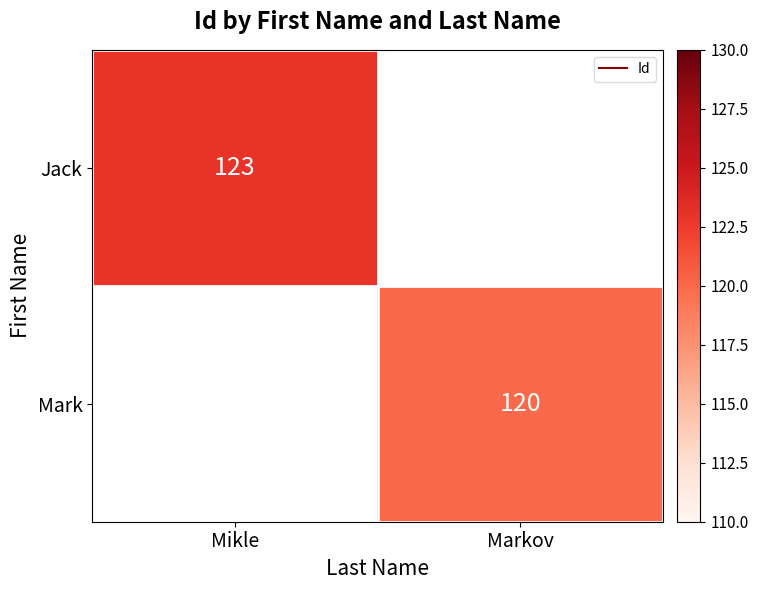

Where is Jack nearest to the value 123?

Mikle